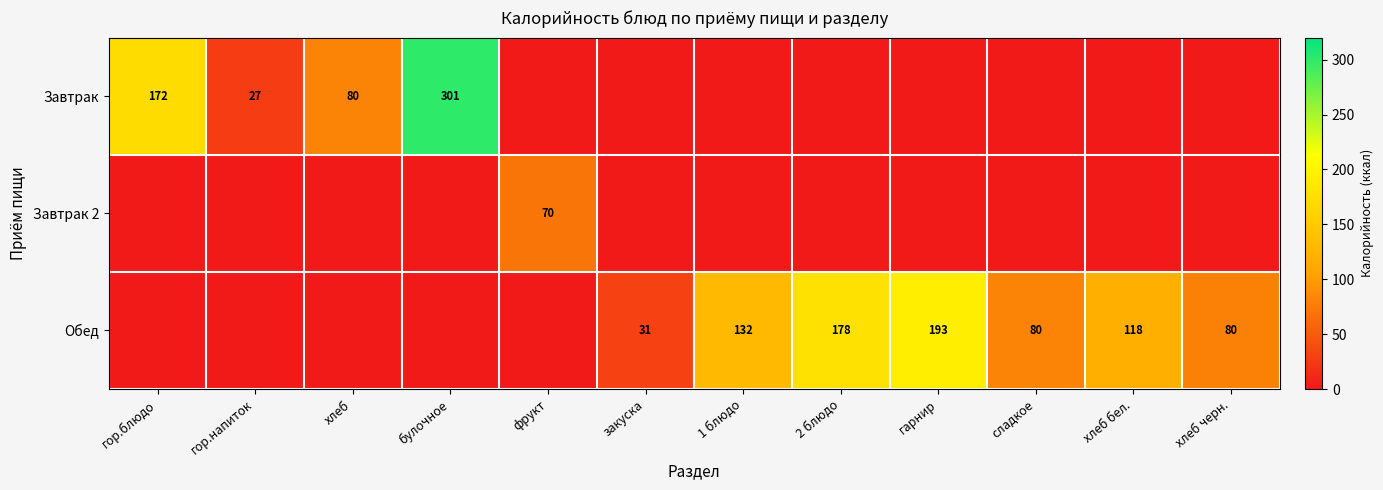

True or false: Обед has a value of 286 at гарнир.

False